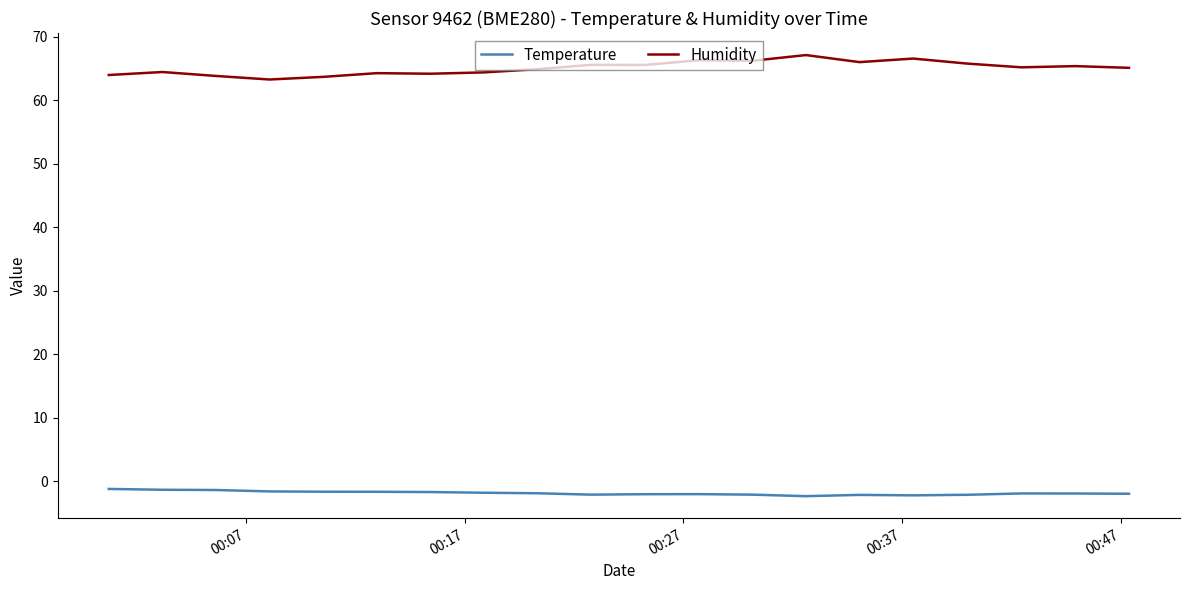

List the series in order of their peak value, highest first.

Humidity, Temperature